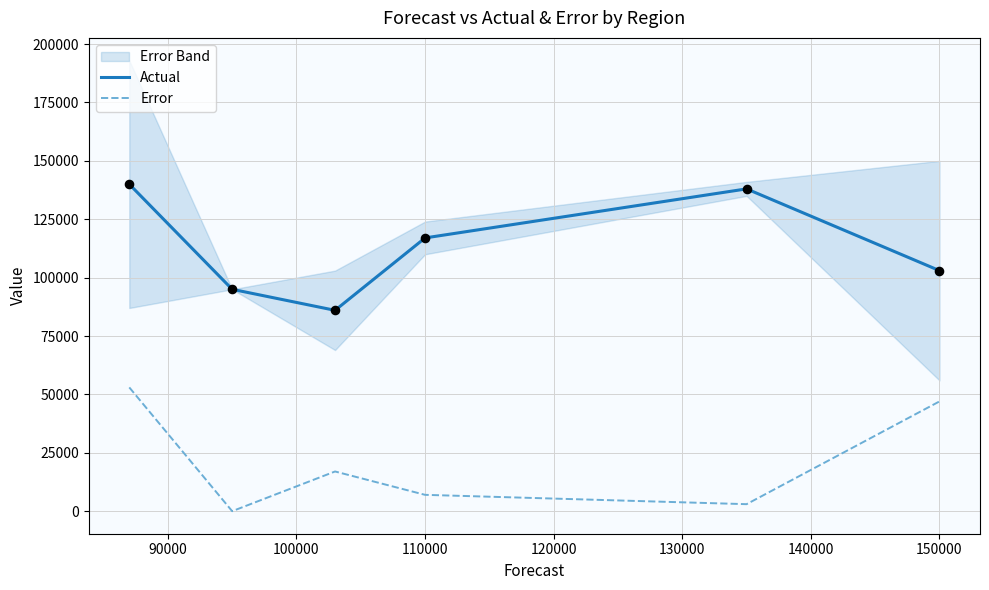

Which series has the largest total across all categories?

Actual